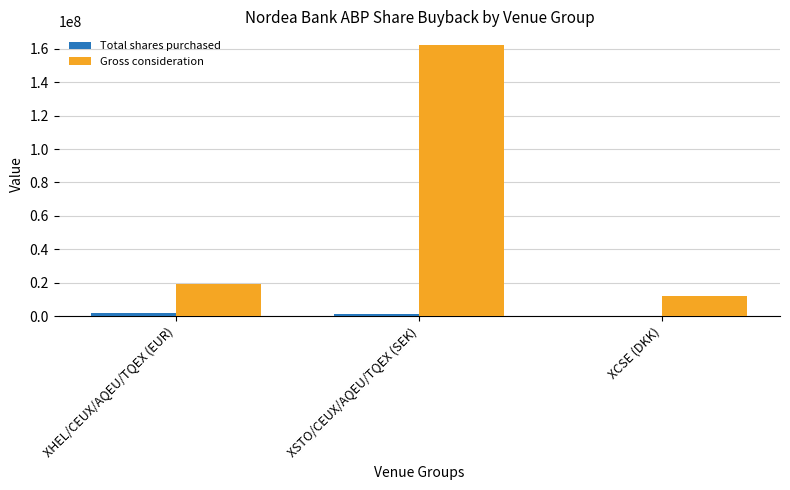

What is the maximum value for Gross consideration?

162247591